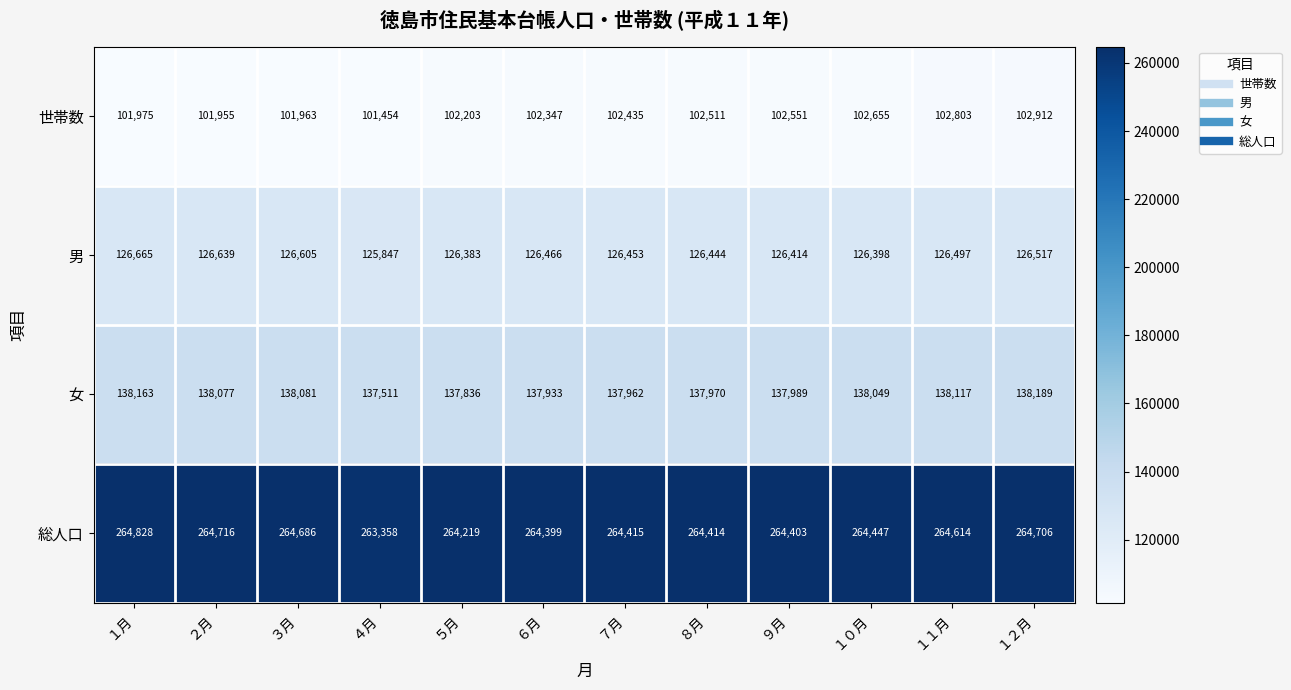

What is the difference between the maximum and minimum values in the 総人口 series?

1470